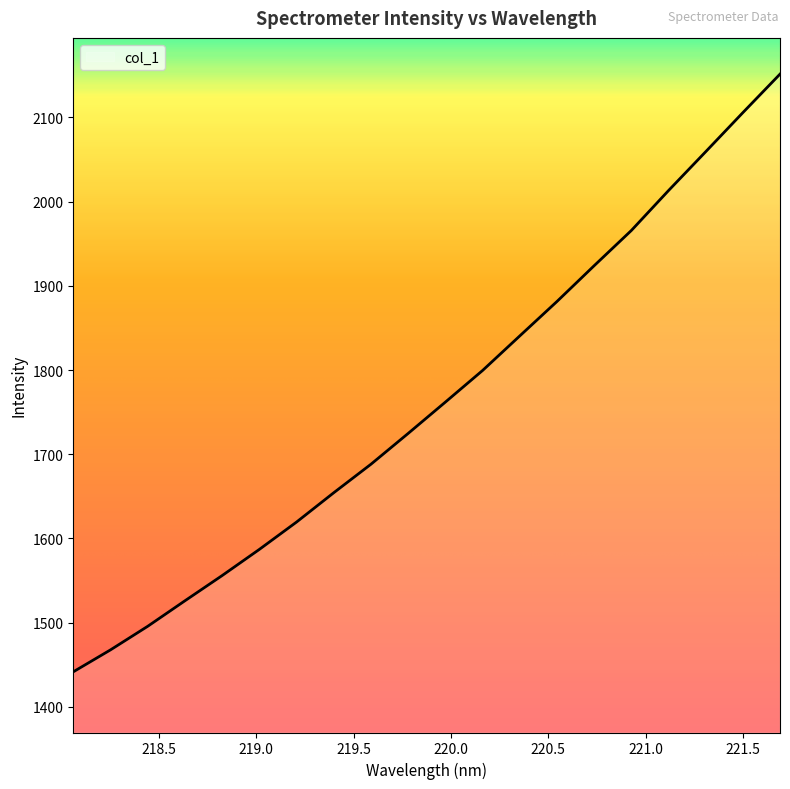

What is the maximum value shown in the chart?

2151.5